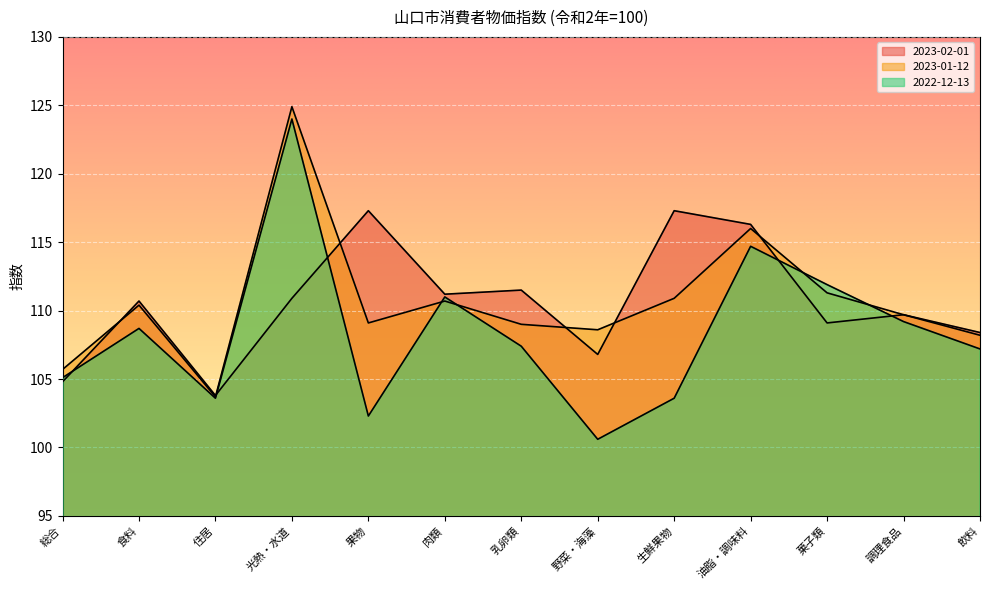

What is the label of the 11th point from the right?

住居